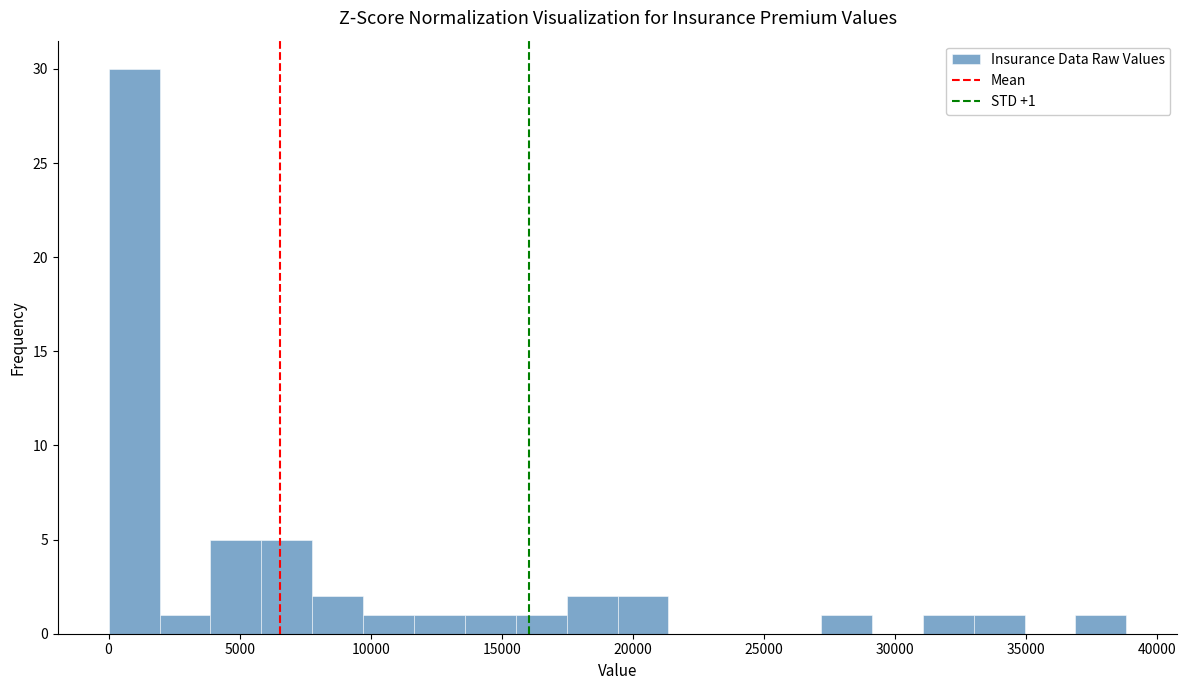

Read against the x-axis, roughly where is the centre of the tallest bar?

1000